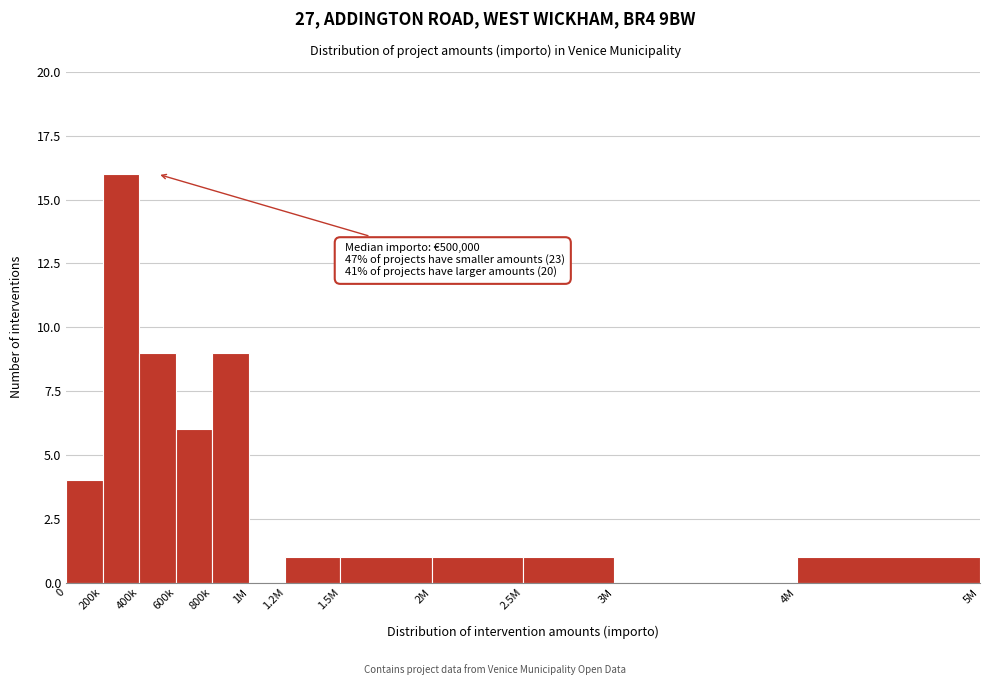

Reading left to right, list all the values displayed in this chart.

0=4	200k=16	400k=9	600k=6	800k=9	1M=0	1.2M=1	1.5M=1	2M=1	2.5M=1	3M=0	4M=1